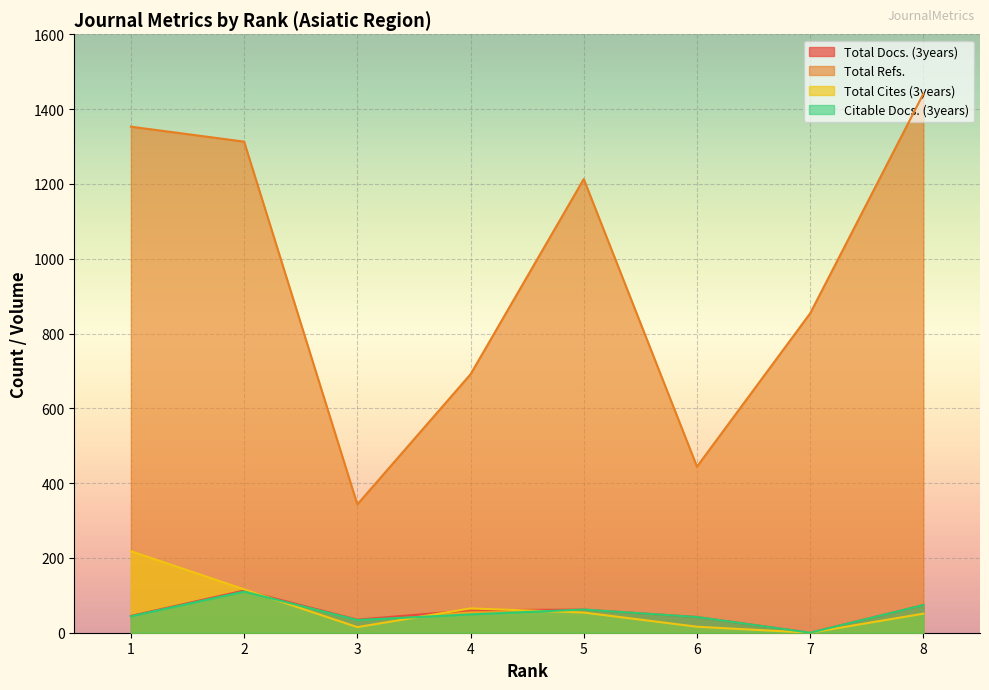

Reading right to left, list all the values displayed in this chart.

Total Docs. (3years): 74	0	42	62	60	35	113	45
Total Refs.: 1441	854	444	1213	691	343	1313	1353
Total Cites (3years): 51	0	16	54	65	15	116	218
Citable Docs. (3years): 74	0	42	62	49	34	110	44